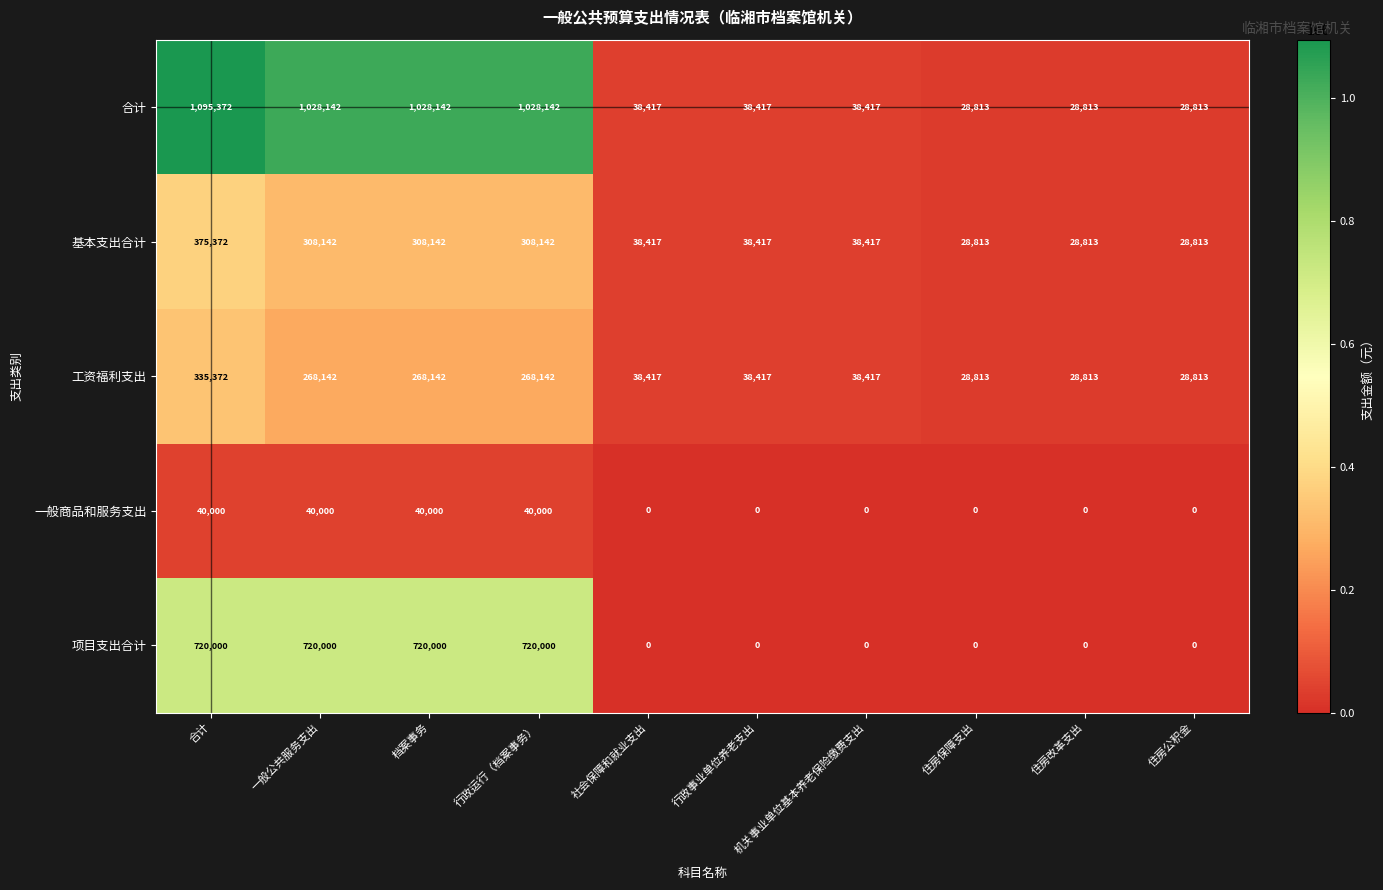

What is the sum of the 一般商品和服务支出 values at 一般公共服务支出 and 行政事业单位养老支出?

40000